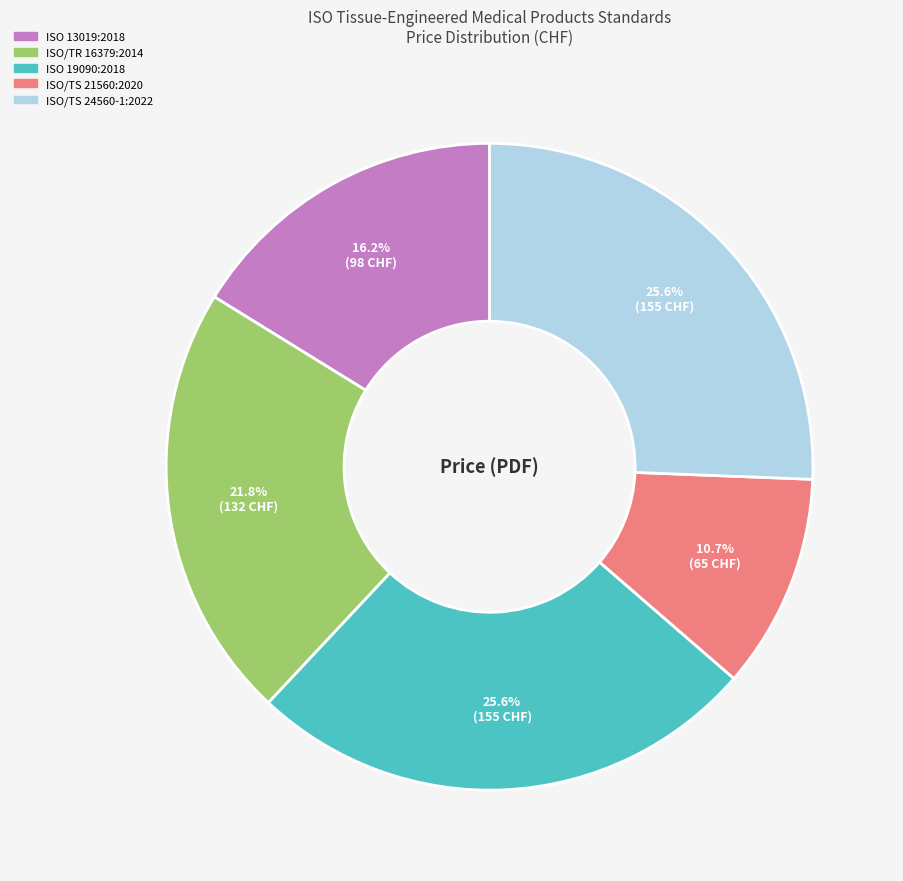

To the nearest percent, what percentage of the pie is ISO/TS 24560-1:2022?

26%